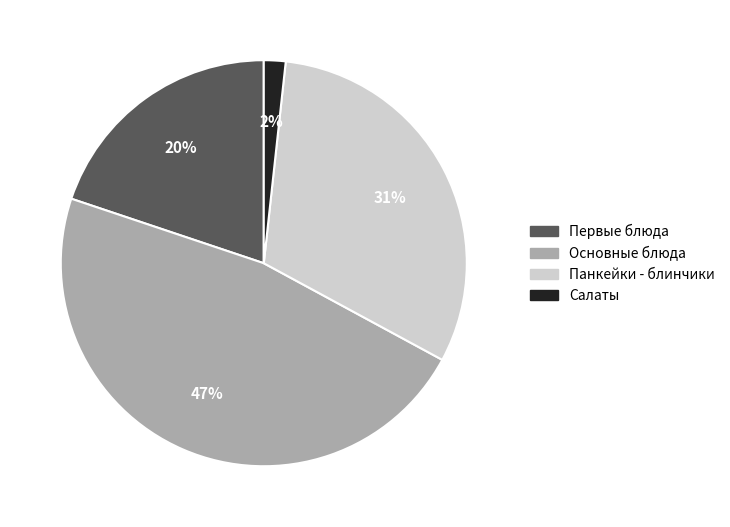

True or false: Основные блюда accounts for 42% of the total.

False